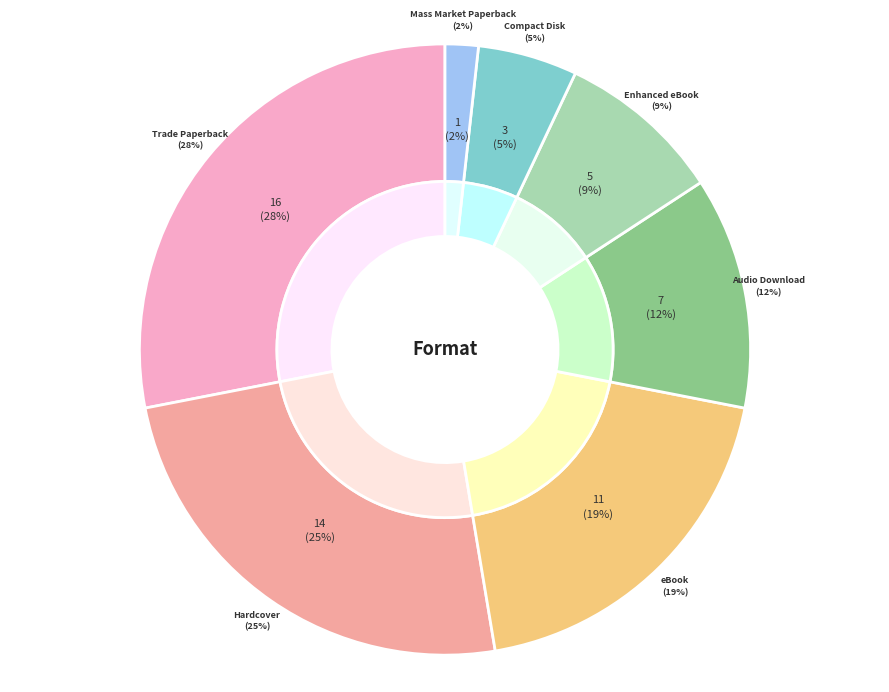

Does Mass Market Paperback account for over 50% of the chart?

No